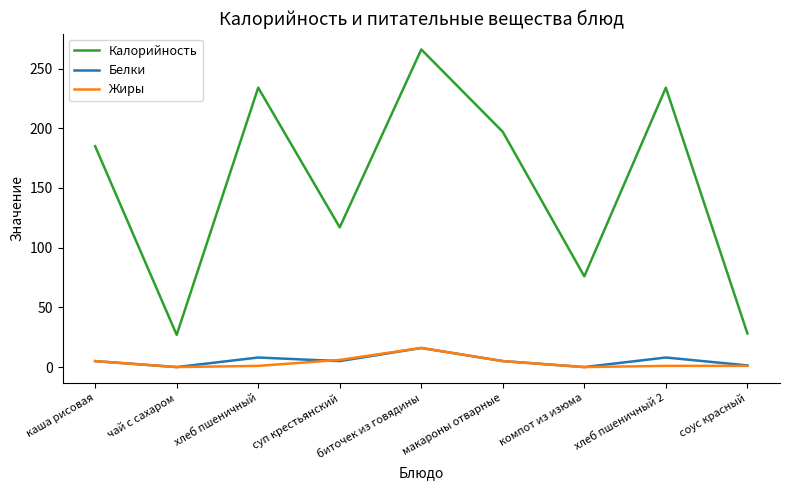

The value of Калорийность at чай с сахаром is 27.0. True or false?

True